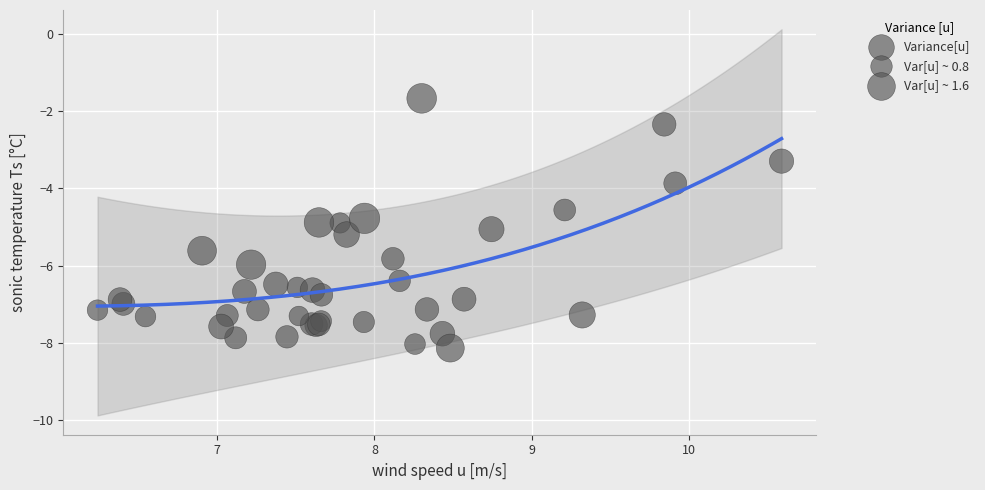

What Y value in the scatter plot is closest to -4?

-3.9